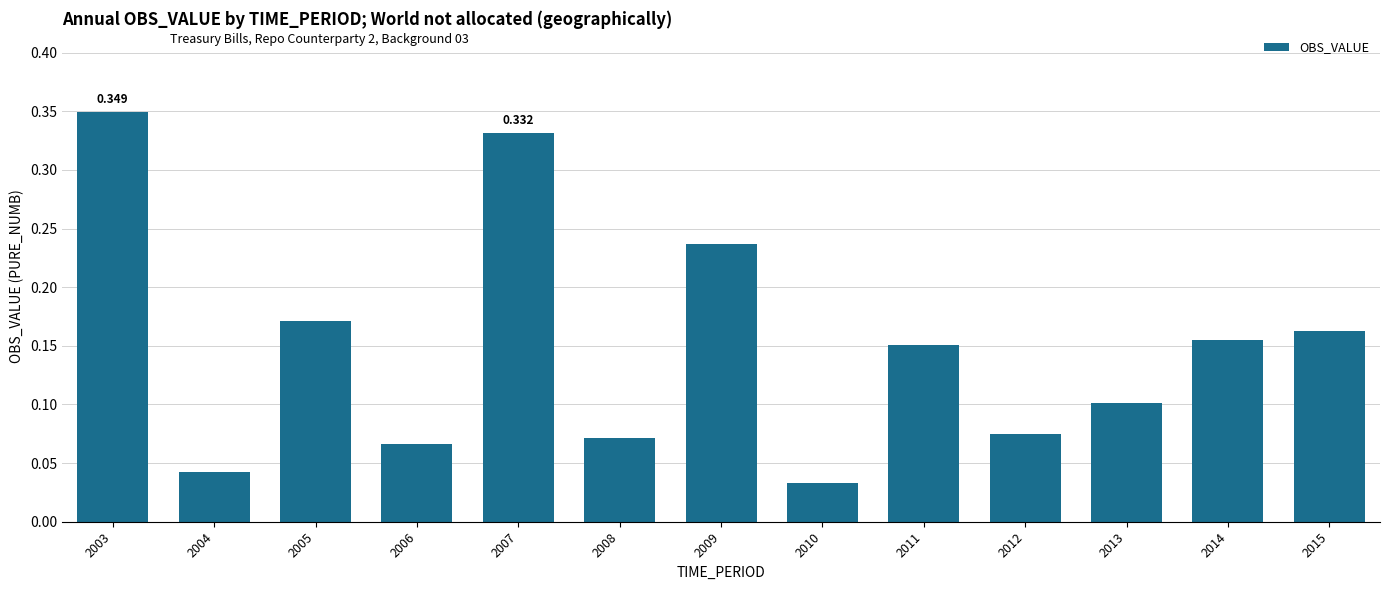

At which category does the chart reach its peak across all series?

2003